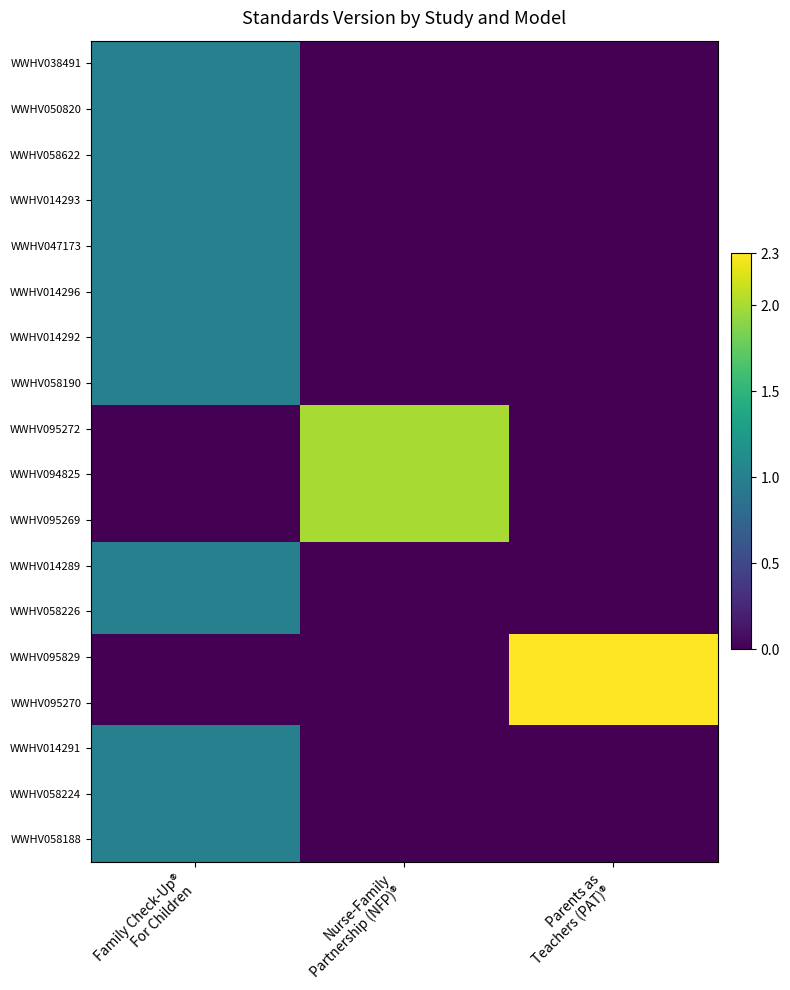

What is the difference between the highest and lowest values at Parents as
Teachers (PAT)®?

2.3